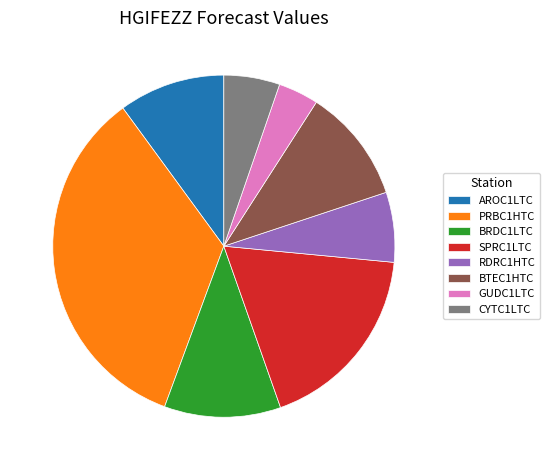

Does any single category account for the majority?

No